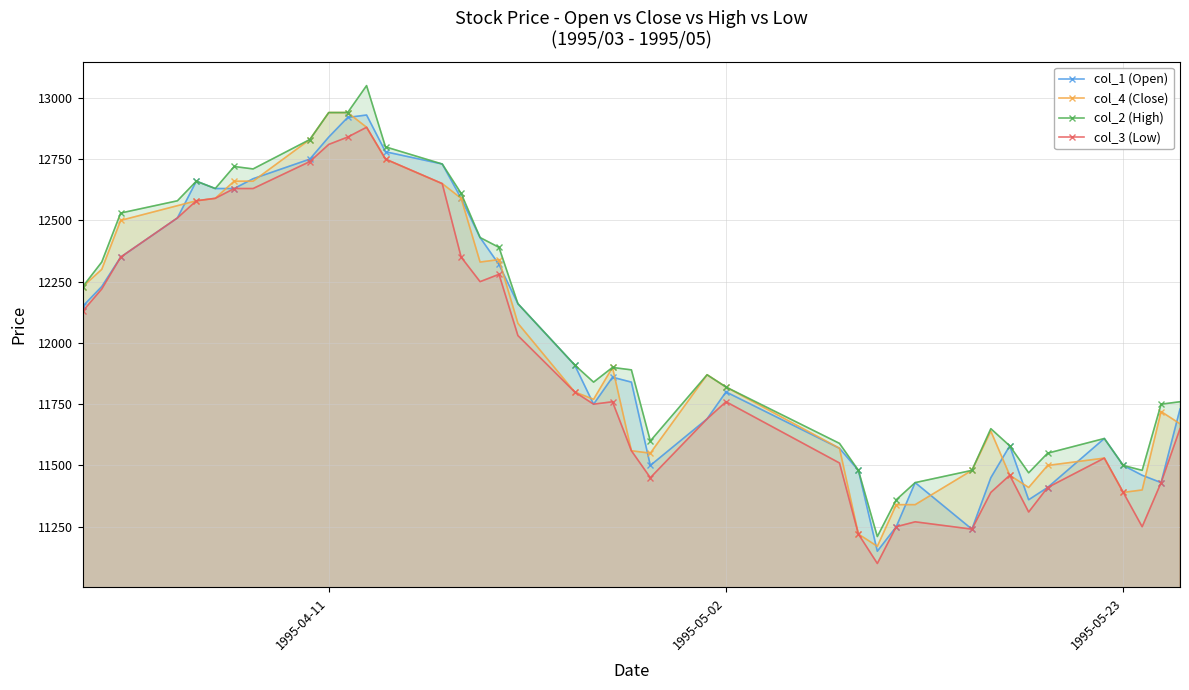

What is the value of the col_4 (Close) point at the 27th from the left?

11220